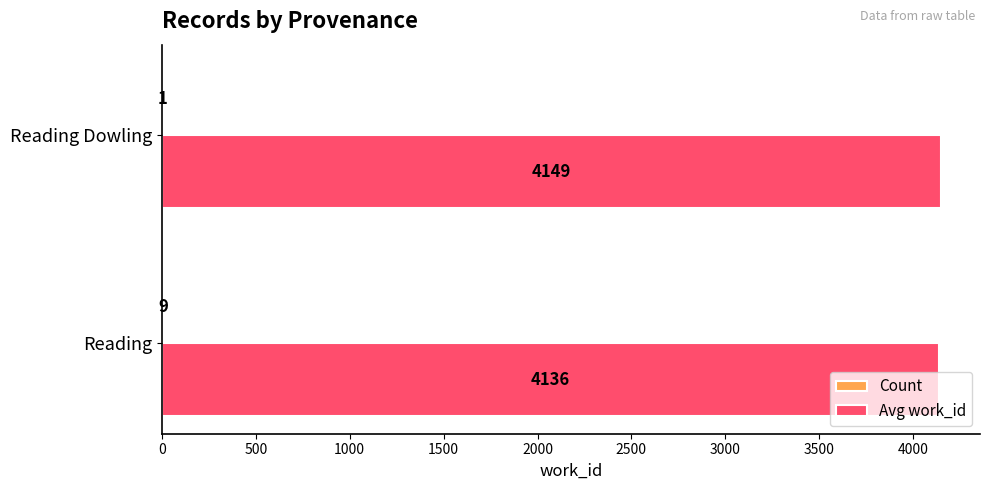

At which category is the sum across all series the highest?

Reading Dowling